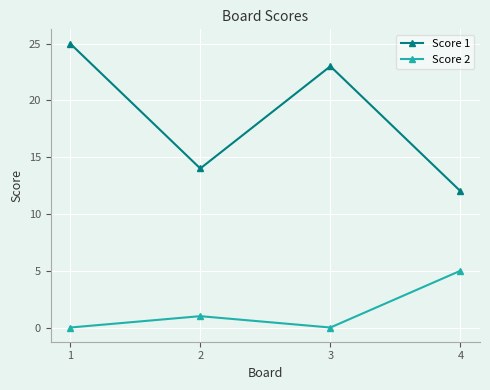

Reading right to left, list all the values displayed in this chart.

Score 1: 4=12	3=23	2=14	1=25
Score 2: 4=5	3=0	2=1	1=0